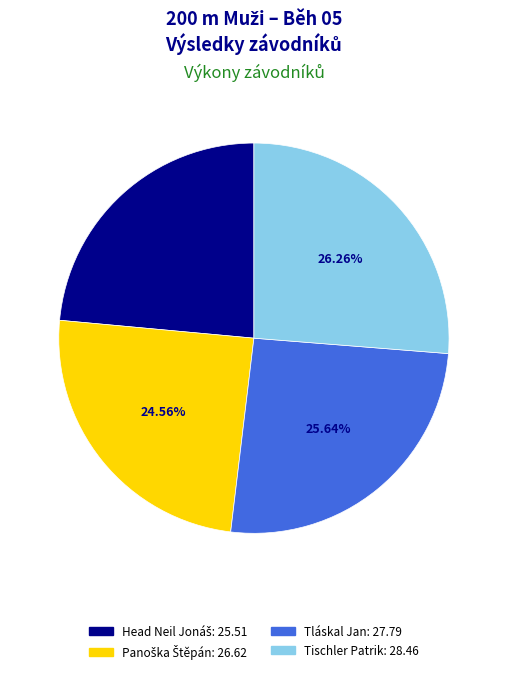

How many segments does this pie chart have?

4